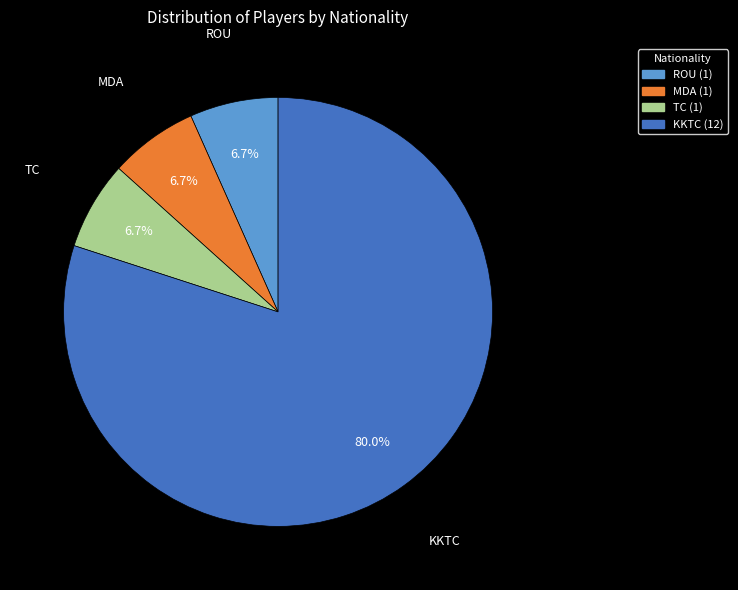

The ROU slice represents 14% of the pie. True or false?

False